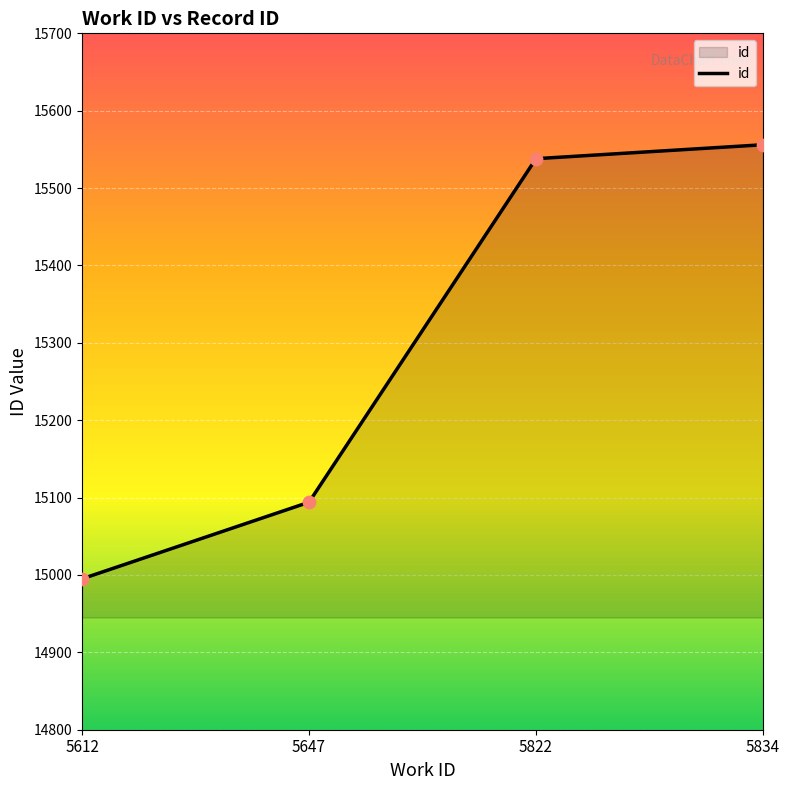

What is the ratio of the value at 5834 to the value at 5822?

1.0